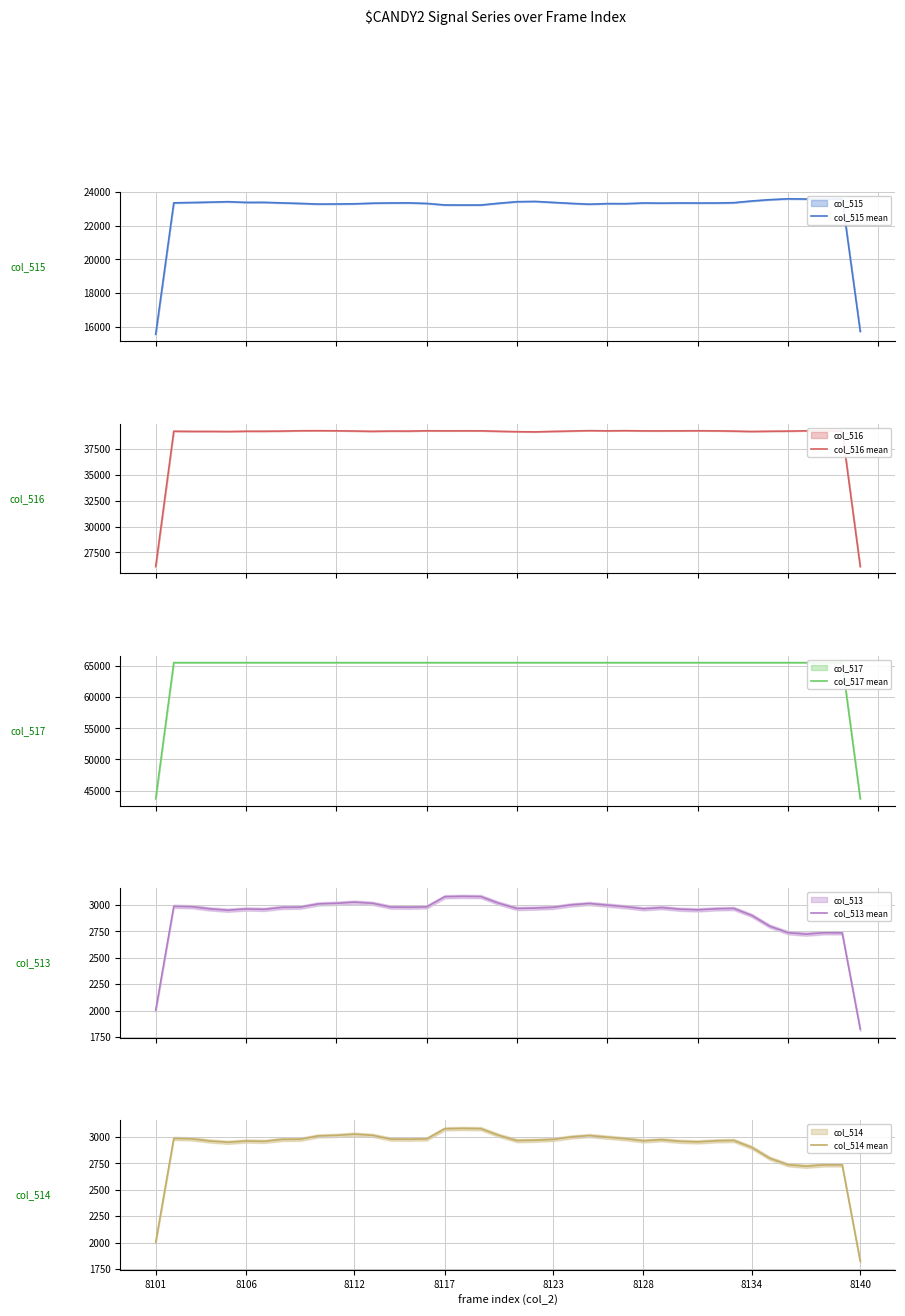

At which label is col_515 mean closest to 19567?

17